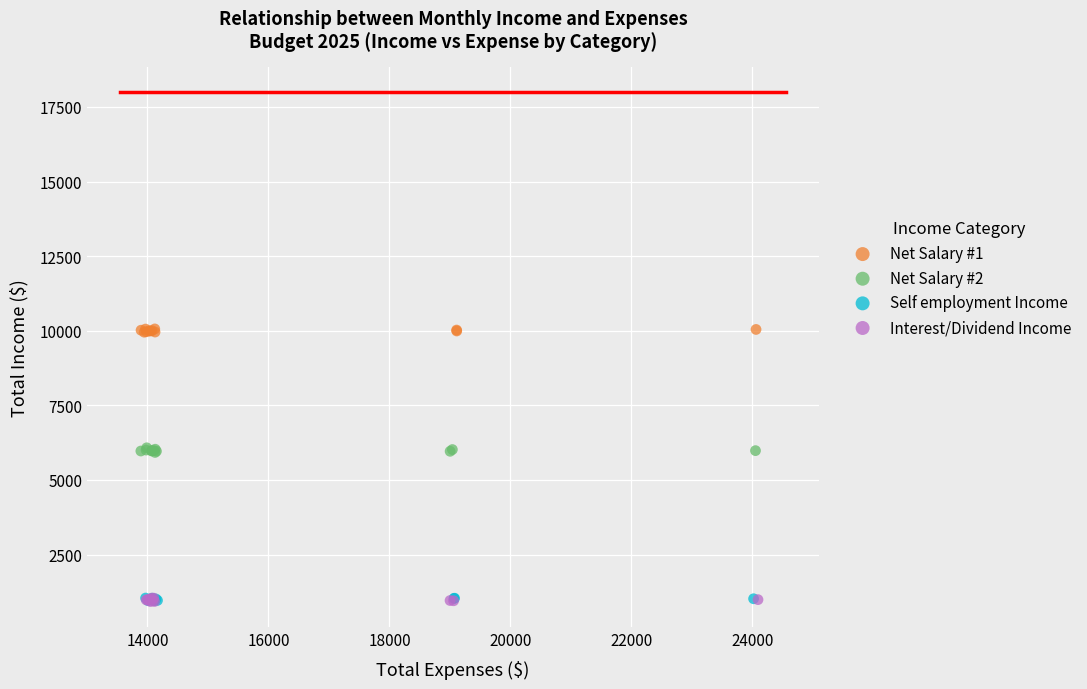

Which series contains the highest Y value?

Net Salary #1